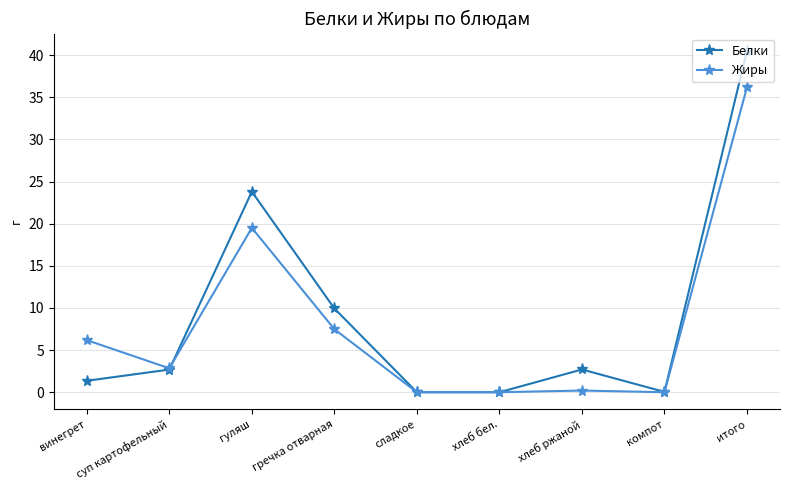

At which label does Жиры first exceed 2?

винегрет